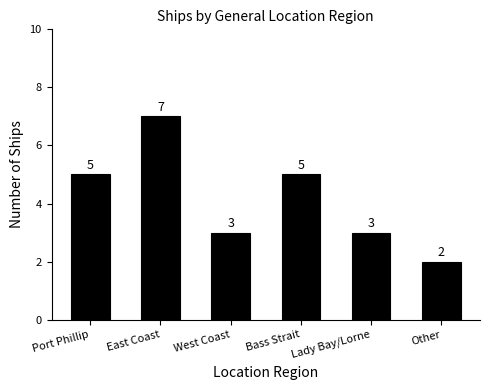

The value at West Coast is 3. True or false?

True